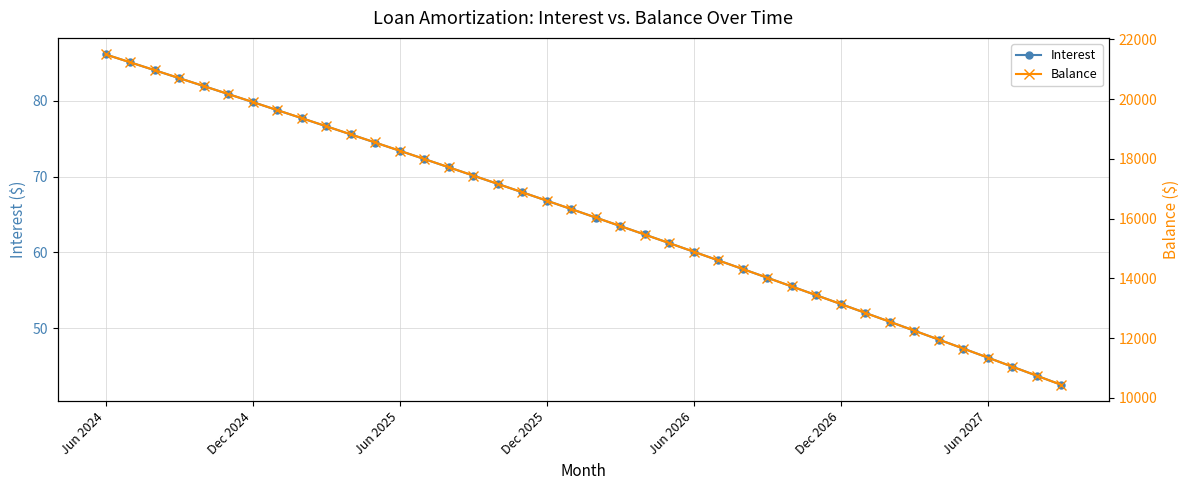

What is the average value of the Balance series?

16107.0